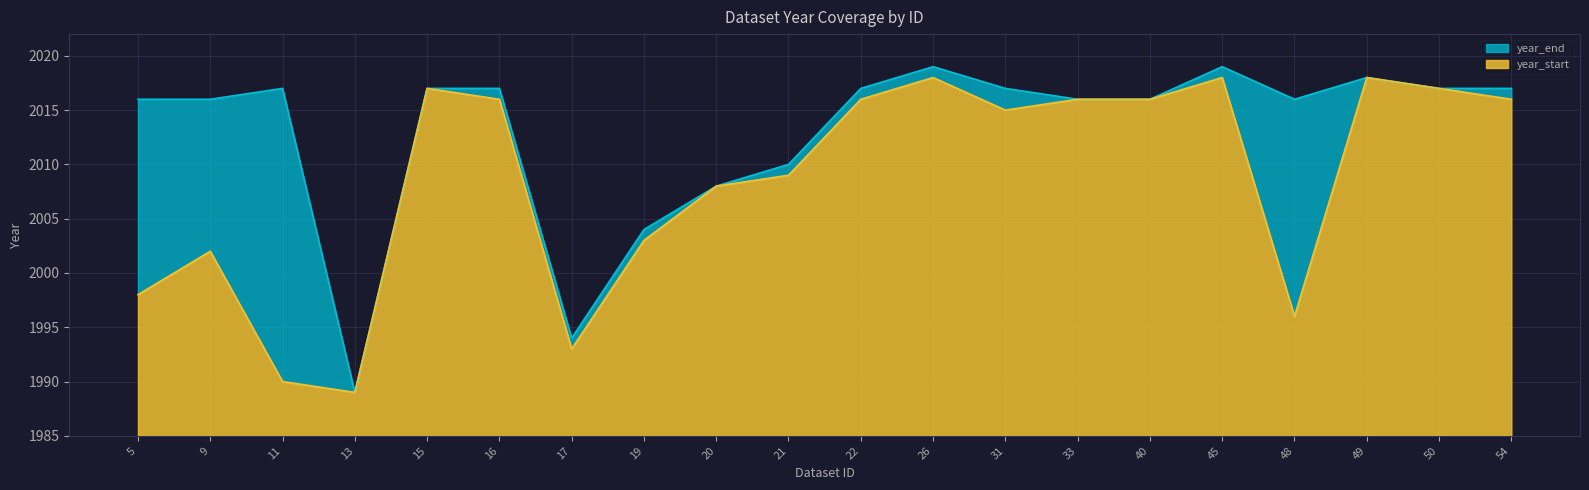

True or false: year_start and year_end cross at least once.

False